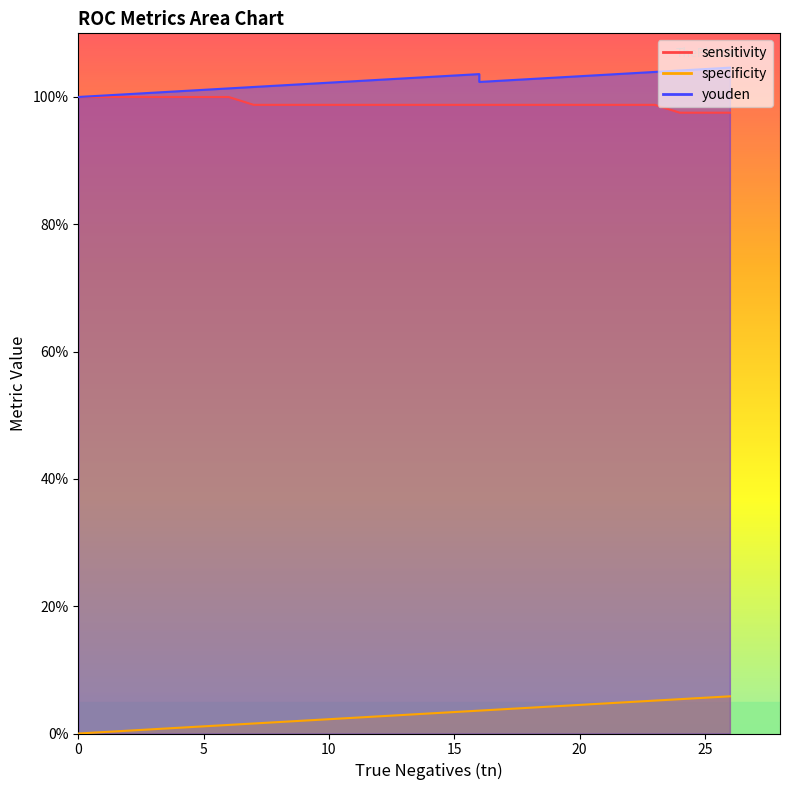

The specificity series shows 0.1 at 25. True or false?

True